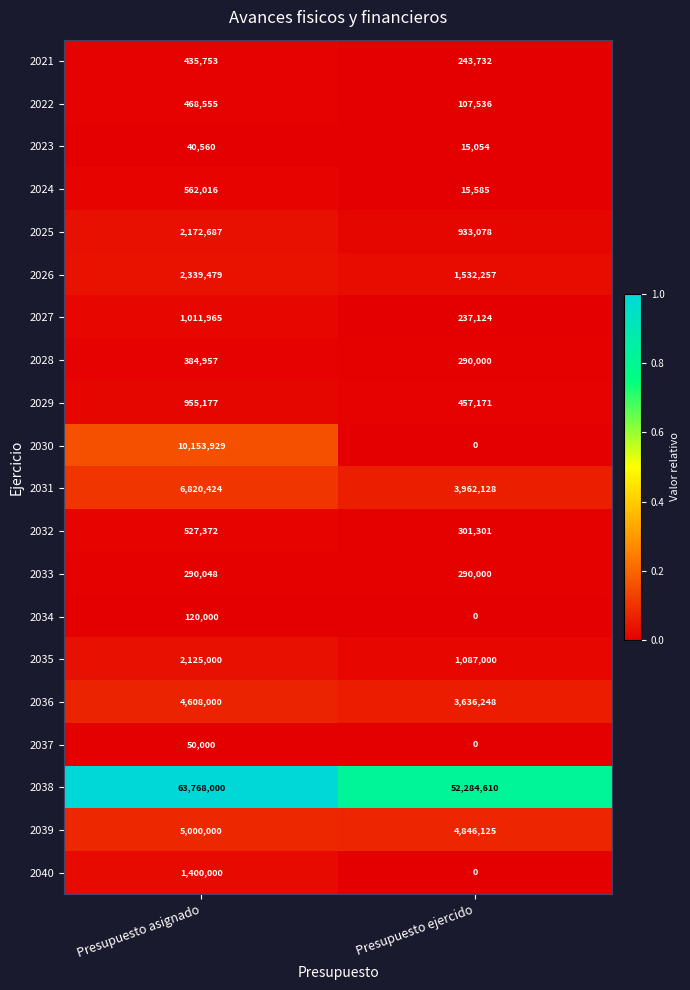

At which category is the sum across all series the highest?

Presupuesto asignado